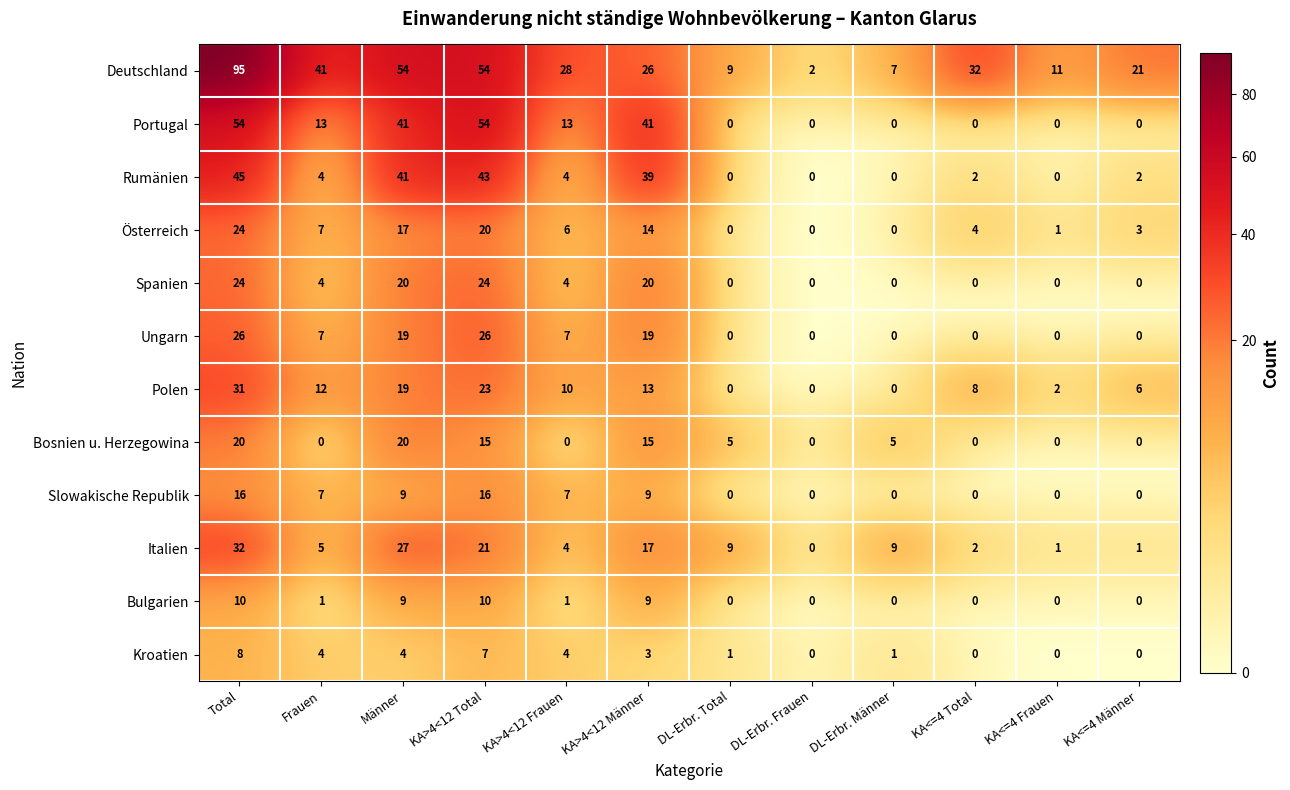

True or false: Österreich has a value of 4 at KA>4<12 Frauen.

False